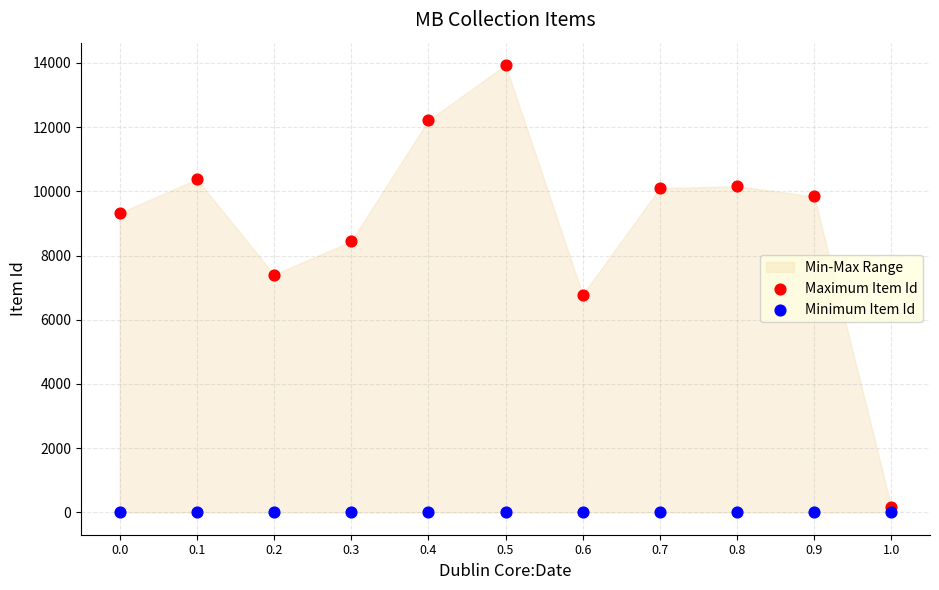

Which series reaches the maximum Y coordinate?

Maximum Item Id